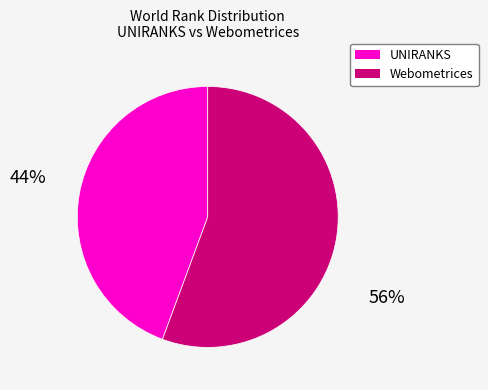

Does any single category account for the majority?

Yes